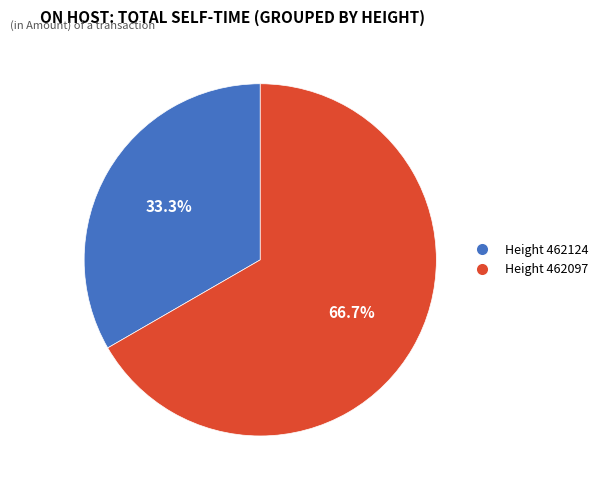

What portion of the pie excludes Height 462097?

33.3%